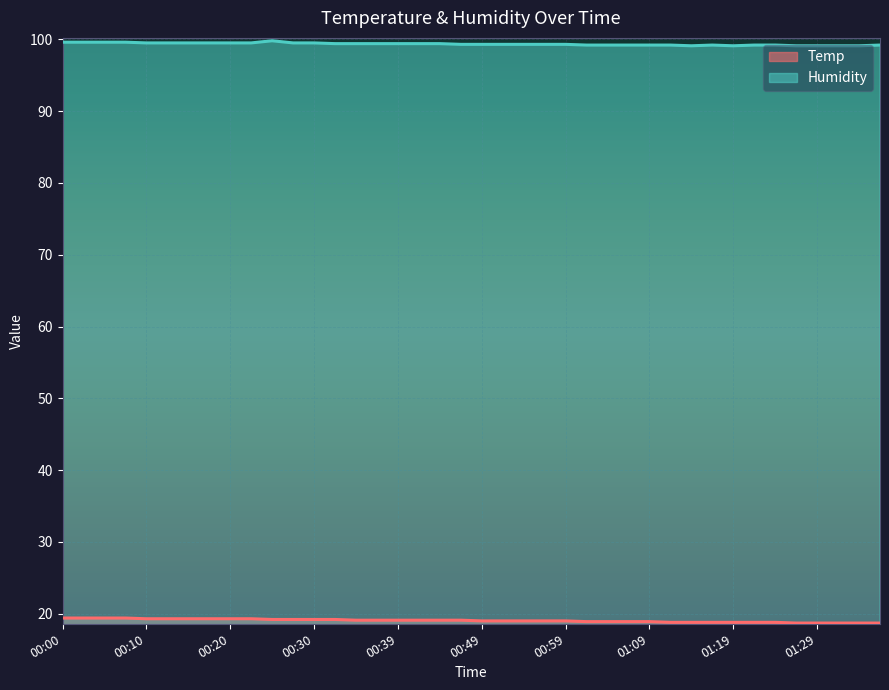

Which series has the largest total across all categories?

Humidity